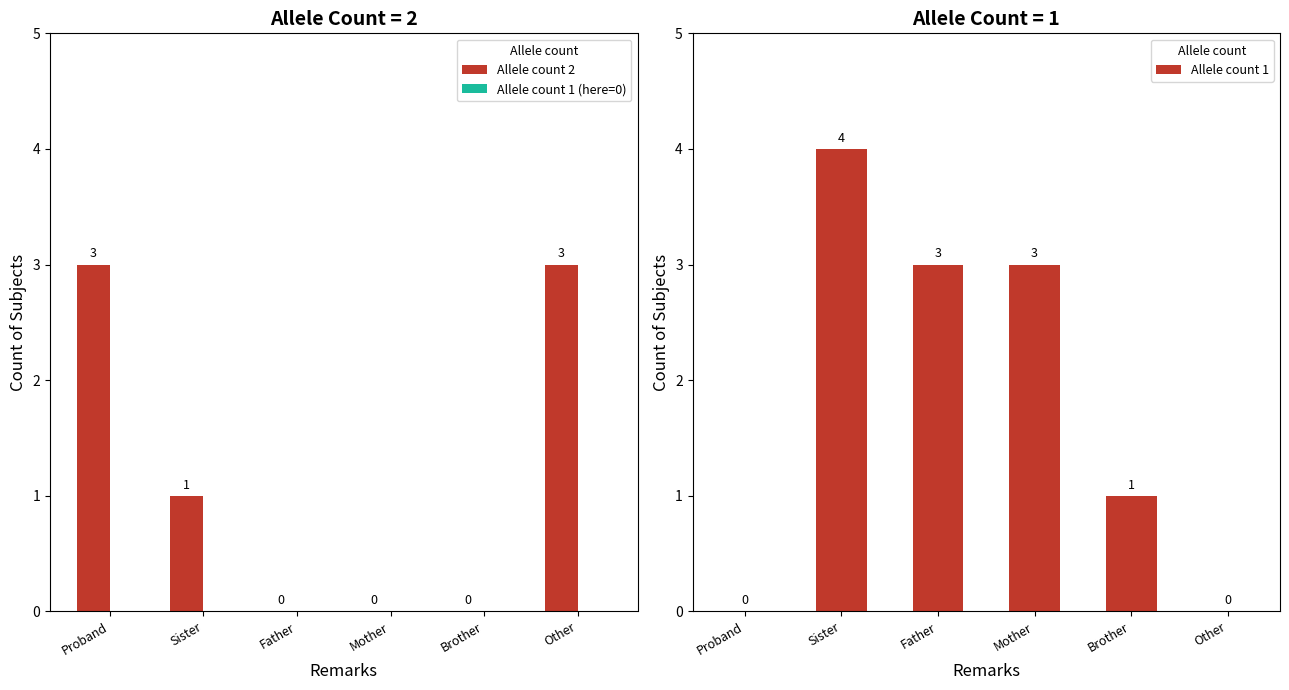

True or false: Allele count 2 has a value of -1 at Brother.

False